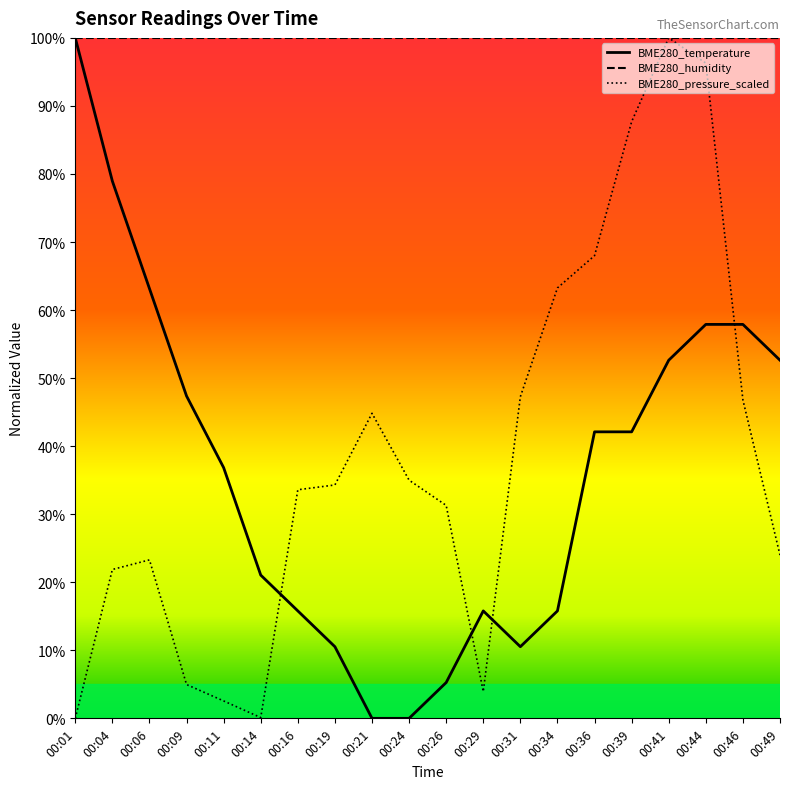

In BME280_pressure_scaled, how many points are lower than both neighbors (excluding endpoints)?

2